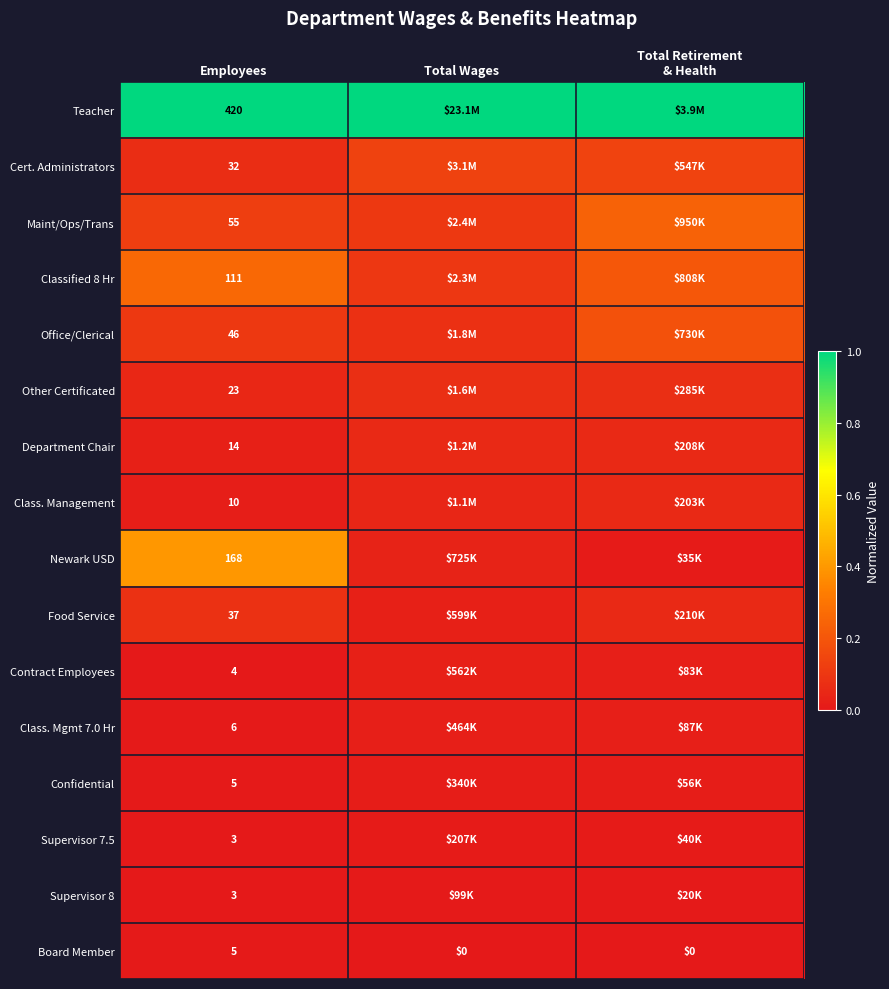

Is the value of Office/Clerical at Employees greater than the value of Confidential at Employees?

Yes